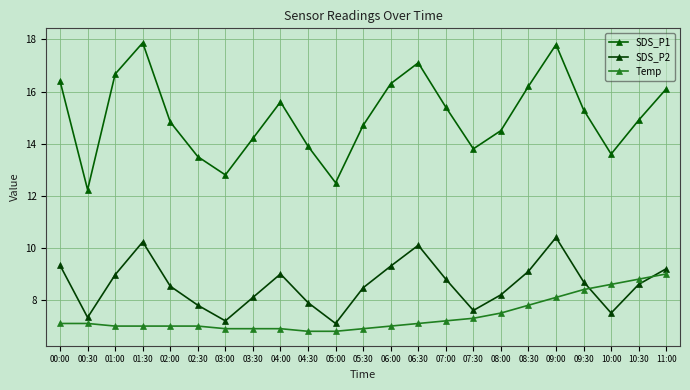

What is the average value of the SDS_P1 series?

15.1